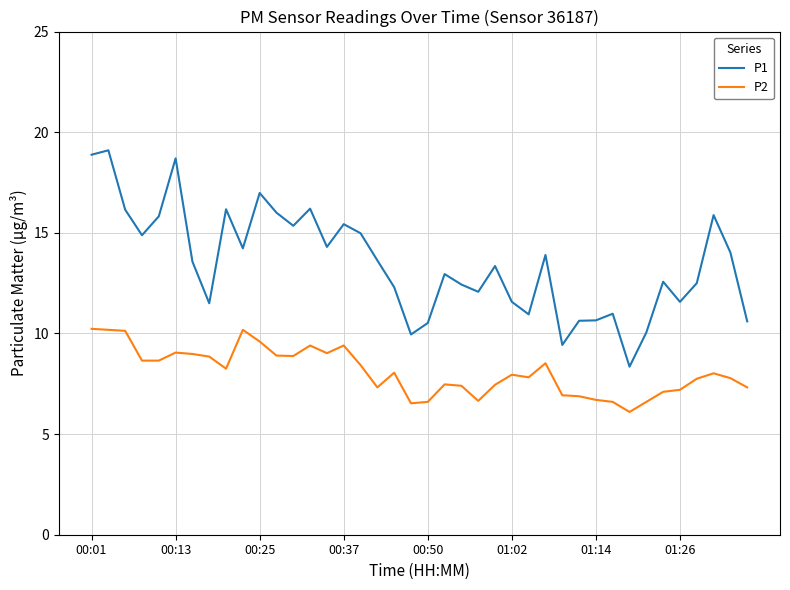

At how many categories does at least one series exceed 9?

39